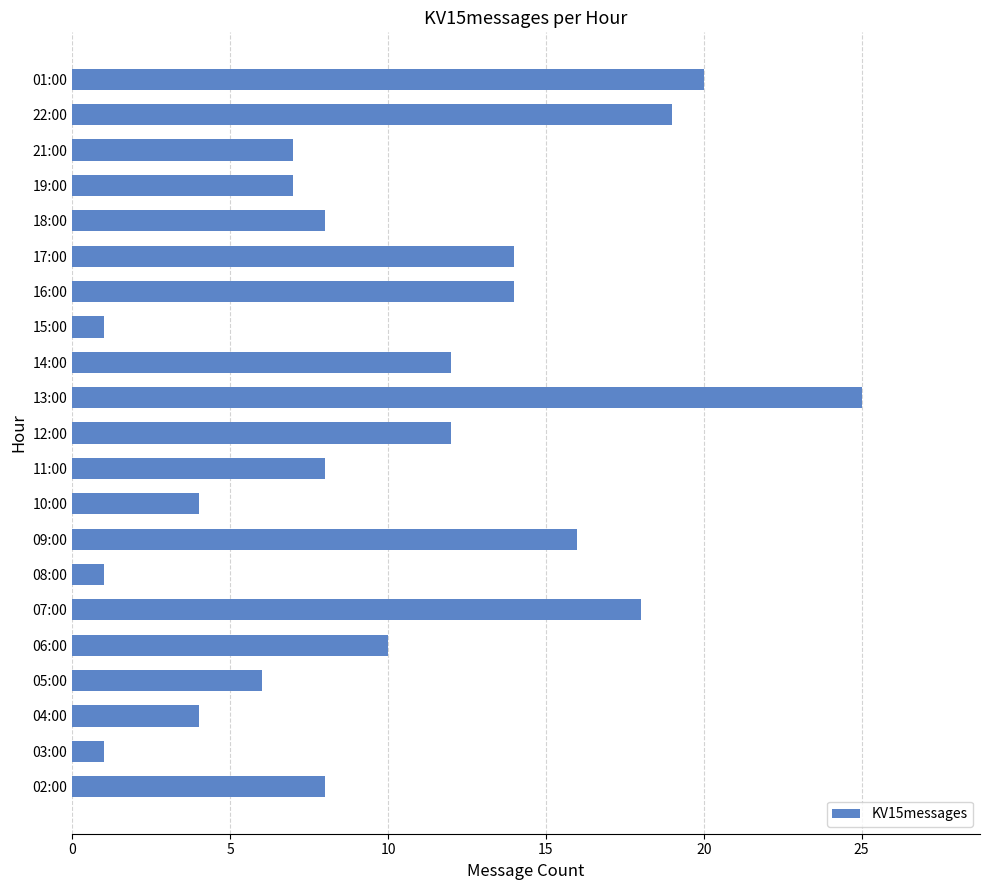

Which has a higher value, 10:00 or 02:00?

02:00